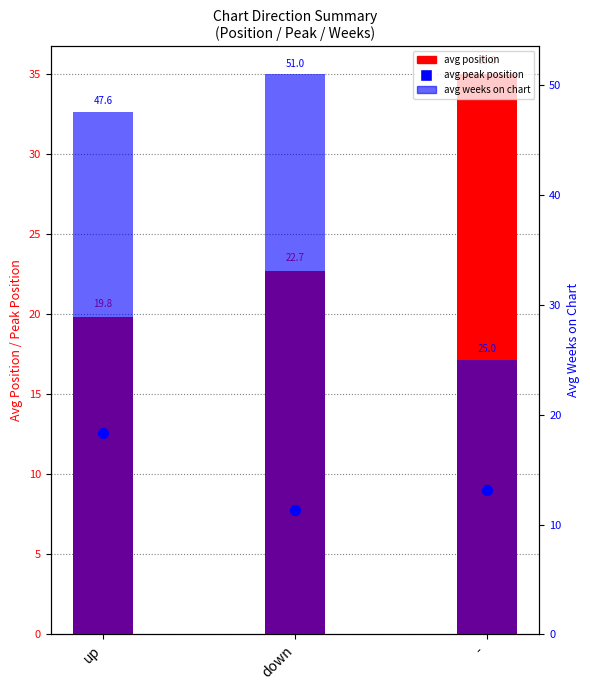

Is the value of avg peak position at - greater than the value of avg weeks on chart at down?

No